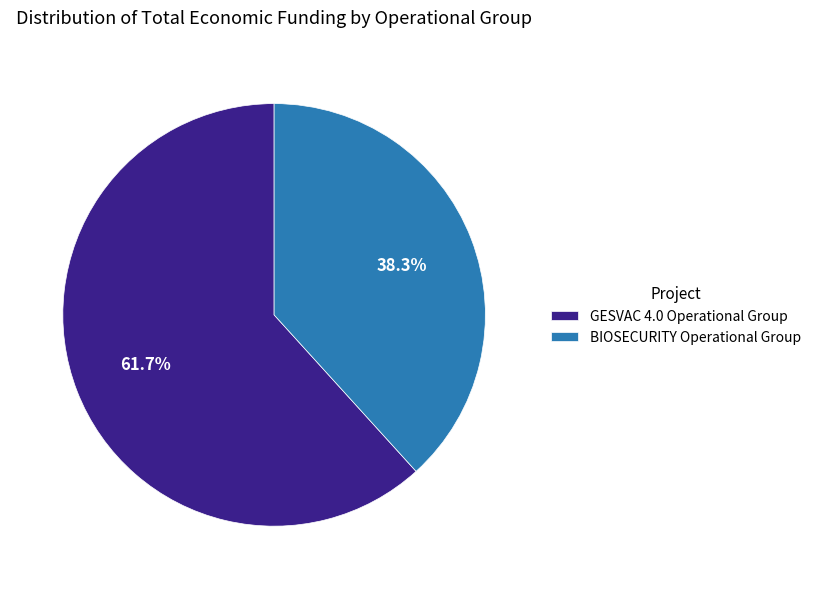

How many segments does this pie chart have?

2